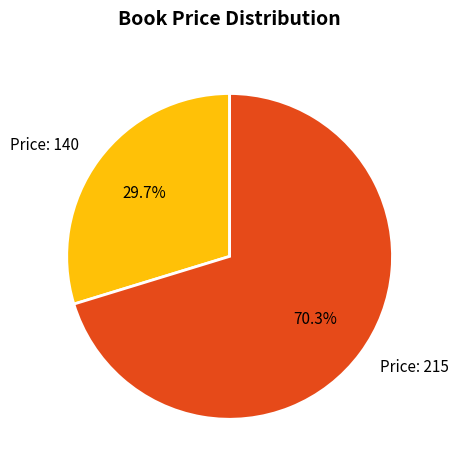

To the nearest percent, what is the difference between the largest and smallest slice percentages?

41%